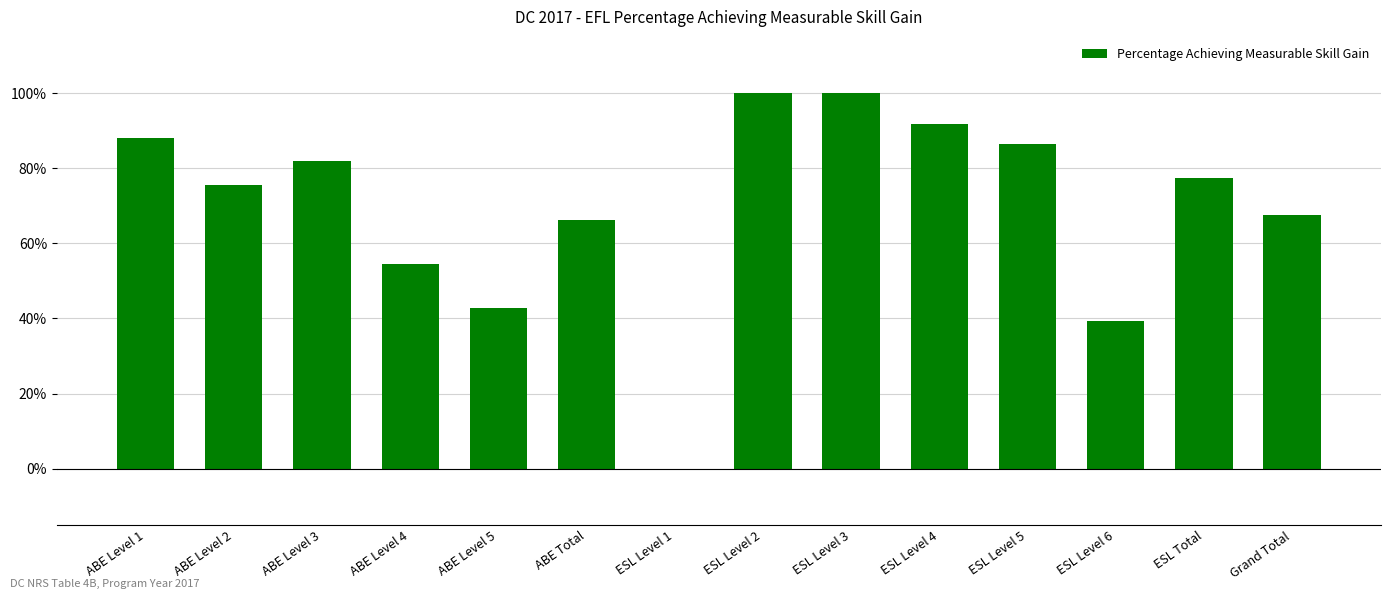

What is the average value?

69.4